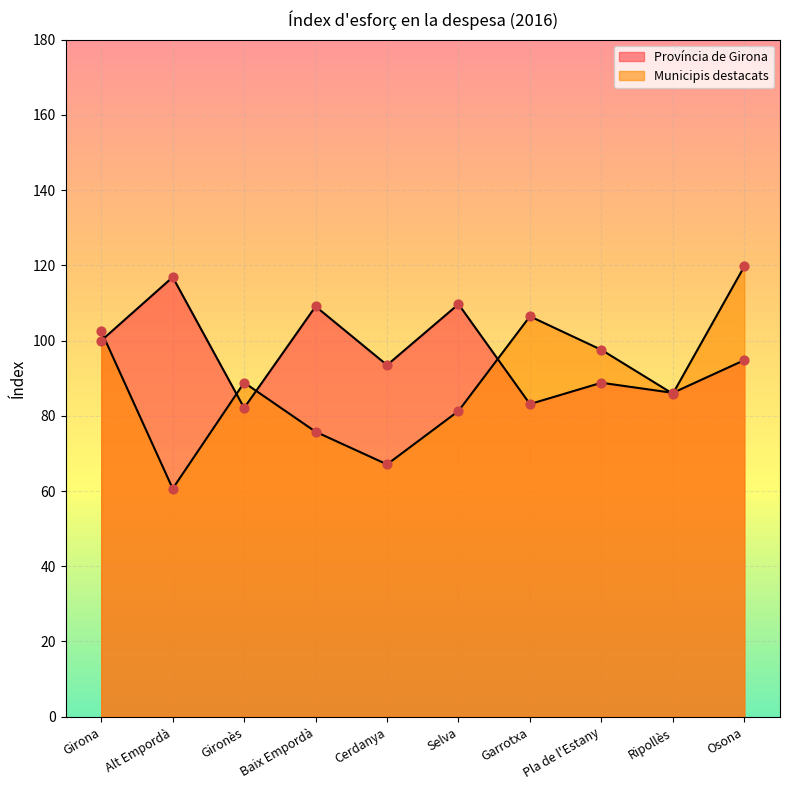

Is the value of Municipis destacats at Osona greater than the value of Província de Girona at Cerdanya?

Yes